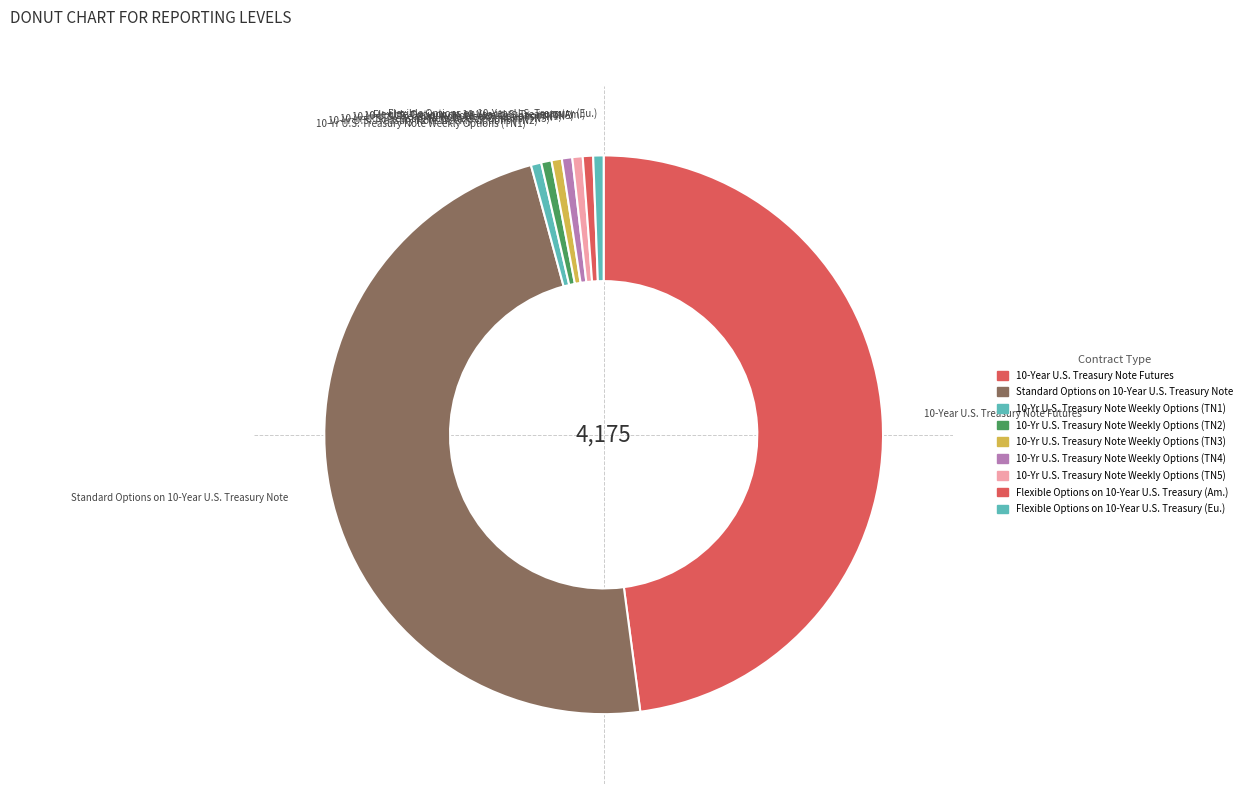

How many segments does this pie chart have?

9